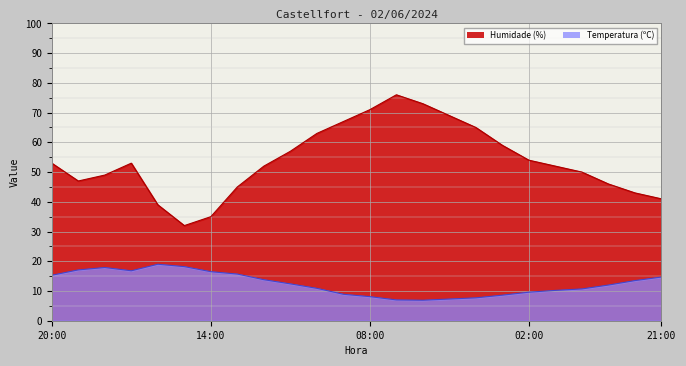

Reading left to right, list all the values displayed in this chart.

Temperatura (ºC): 20:00=15.3	19:00=17.1	18:00=17.9	17:00=16.8	16:00=19.0	15:00=18.2	14:00=16.5	13:00=15.7	12:00=13.8	11:00=12.4	10:00=10.9	09:00=8.9	08:00=8.1	07:00=7.0	06:00=6.9	05:00=7.3	04:00=7.7	03:00=8.6	02:00=9.6	01:00=10.2	00:00=10.7	23:00=12.0	22:00=13.5	21:00=14.7
Humidade (%): 20:00=53.0	19:00=47.0	18:00=49.0	17:00=53.0	16:00=39.0	15:00=32.0	14:00=35.0	13:00=45.0	12:00=52.0	11:00=57.0	10:00=63.0	09:00=67.0	08:00=71.0	07:00=76.0	06:00=73.0	05:00=69.0	04:00=65.0	03:00=59.0	02:00=54.0	01:00=52.0	00:00=50.0	23:00=46.0	22:00=43.0	21:00=41.0